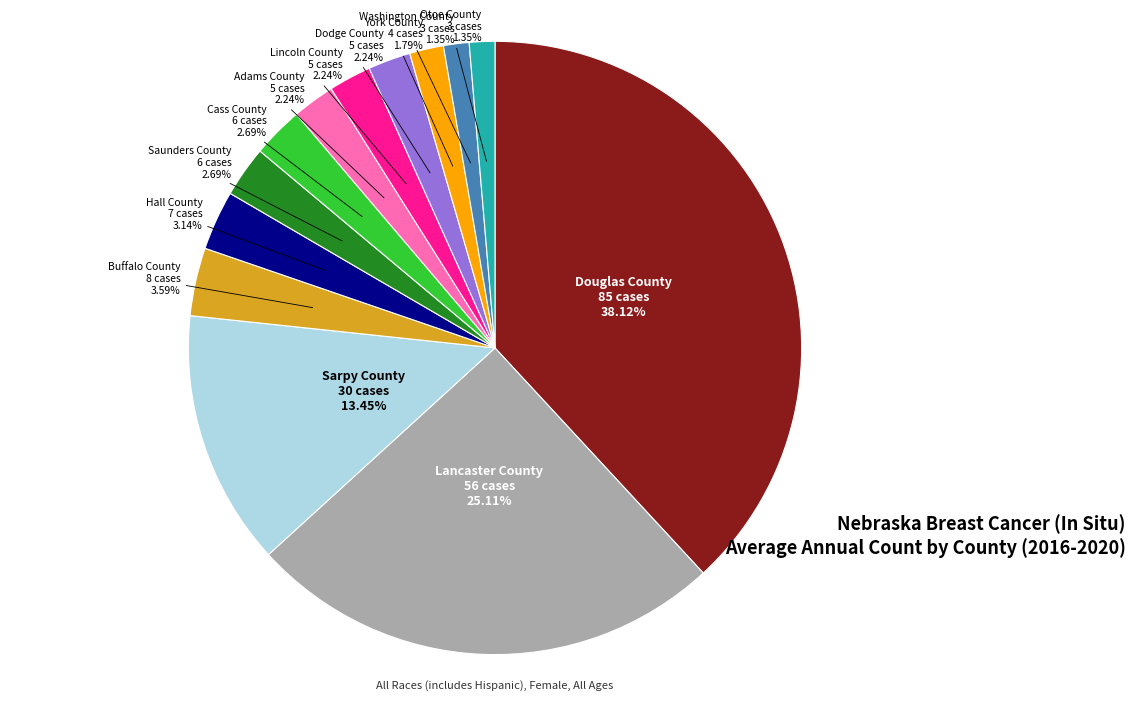

Combined, what portion of the pie is Buffalo County and Lancaster County?

28.7%